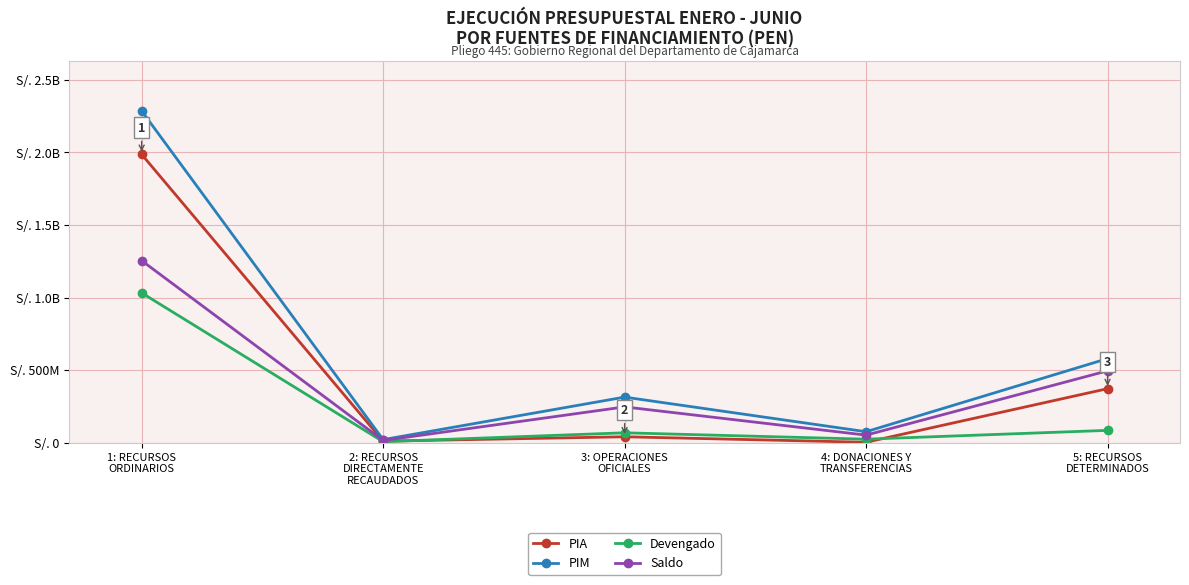

Is the value of Saldo at 5: RECURSOS
DETERMINADOS greater than the value of PIM at 2: RECURSOS
DIRECTAMENTE
RECAUDADOS?

Yes